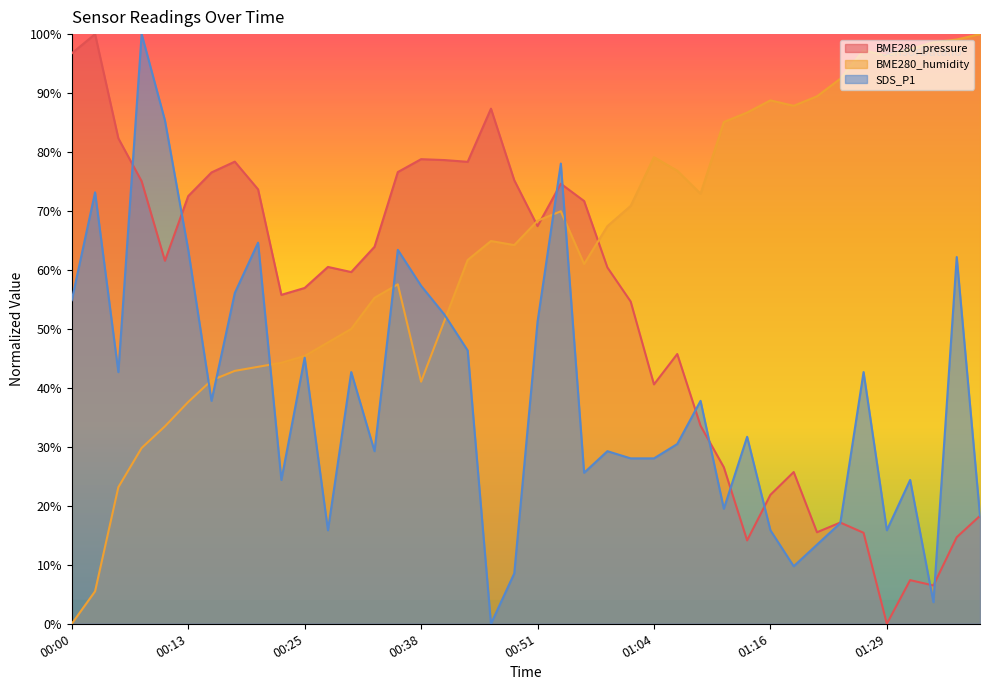

Which series changed the most between 01:11 and 01:34?

BME280_pressure